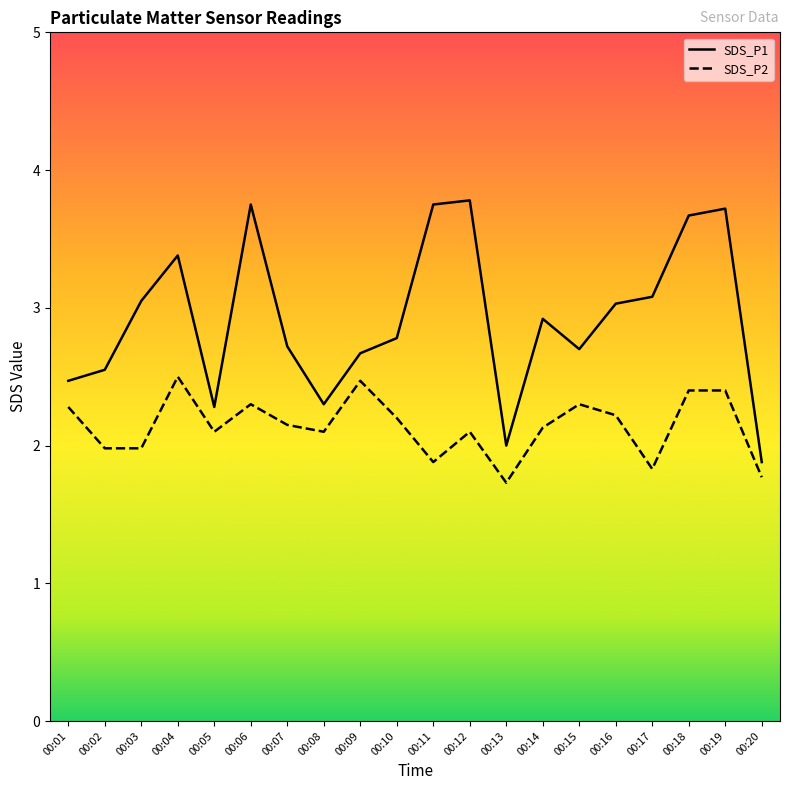

At which category does SDS_P1 reach its first local valley?

00:05